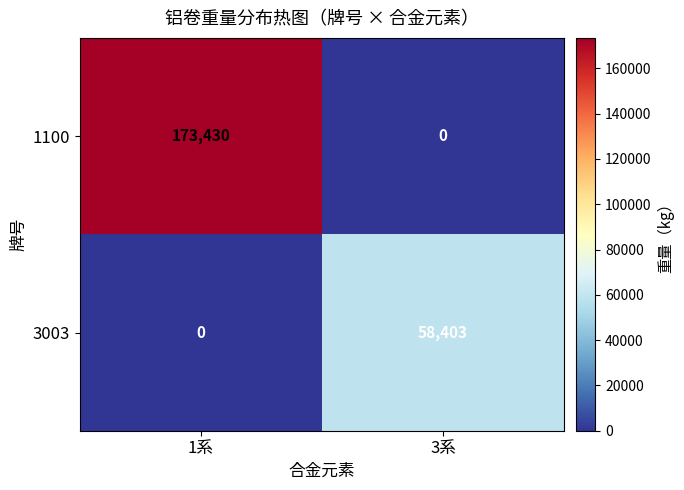

The value of 3003 at 3系 is 82969. True or false?

False